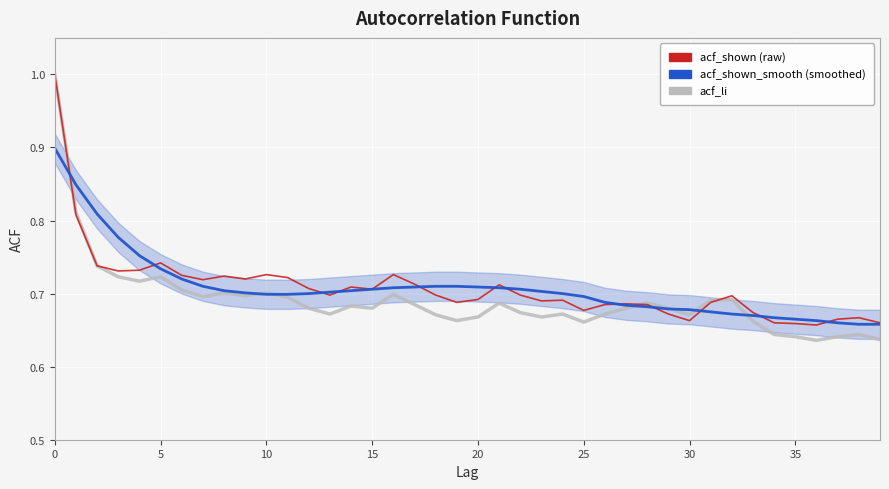

How many lines are shown in the chart?

3